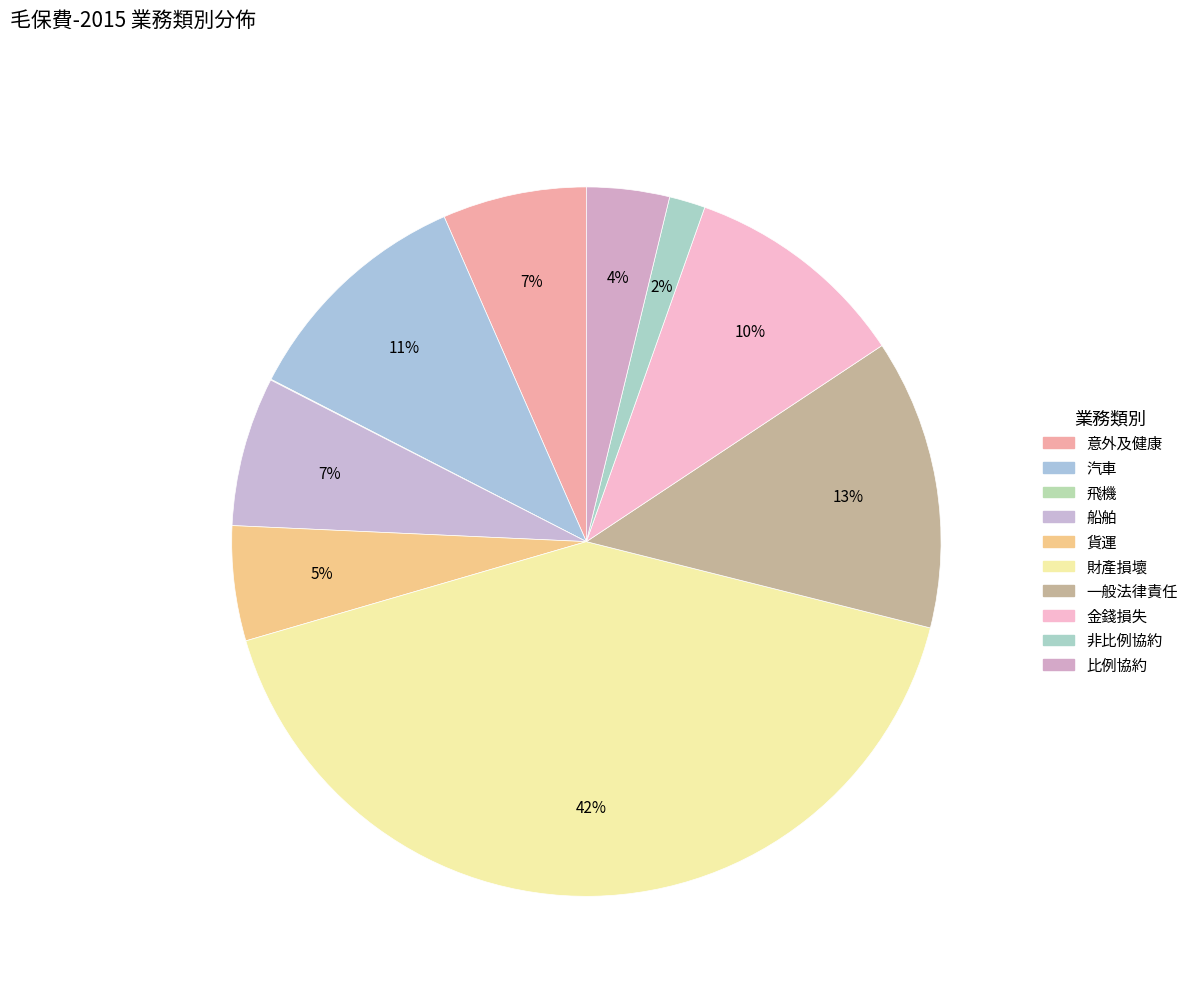

What is the ratio of the value at 金錢損失 to the value at 非比例協約?

6.2